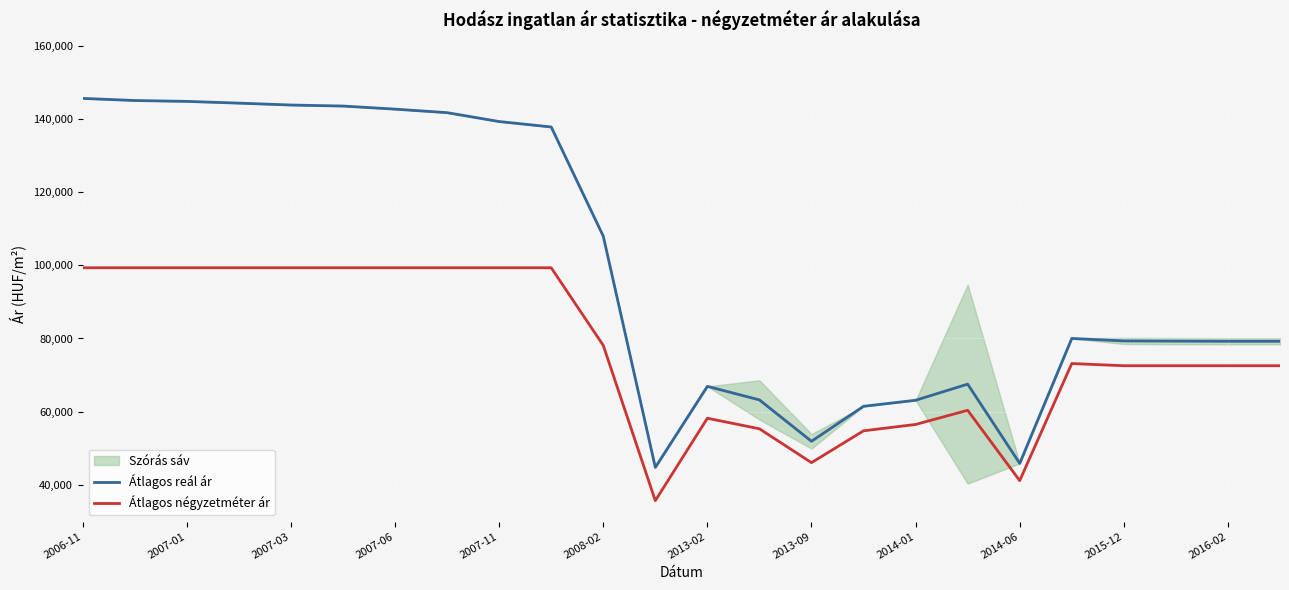

The value of Átlagos reál ár at 2007-01 is 144753. True or false?

True